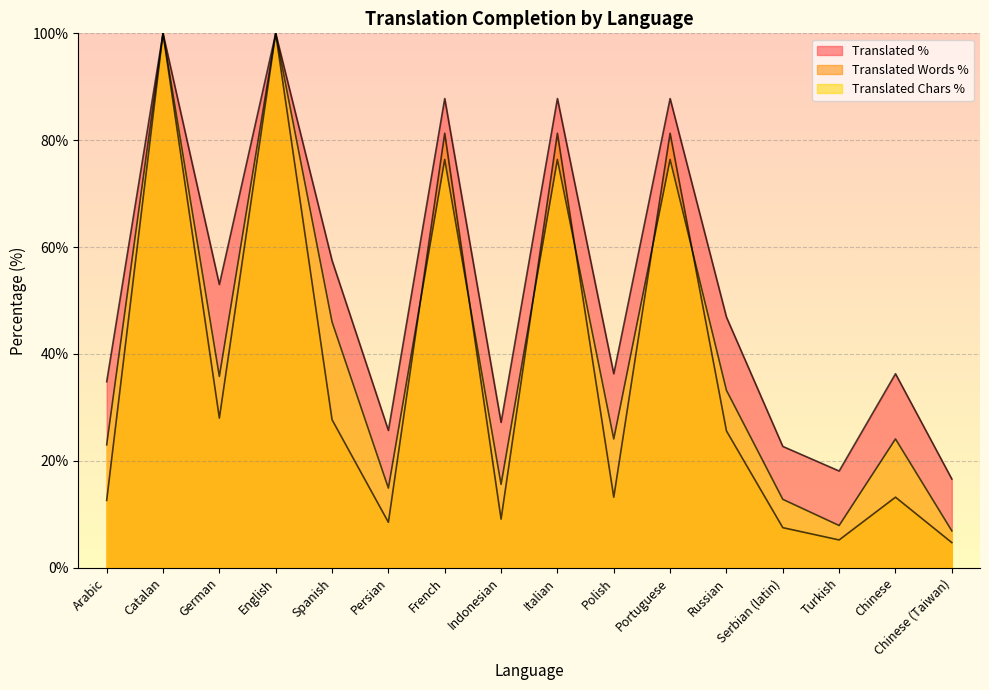

True or false: translated_words_percent has a value of 13.2 at Polish.

True